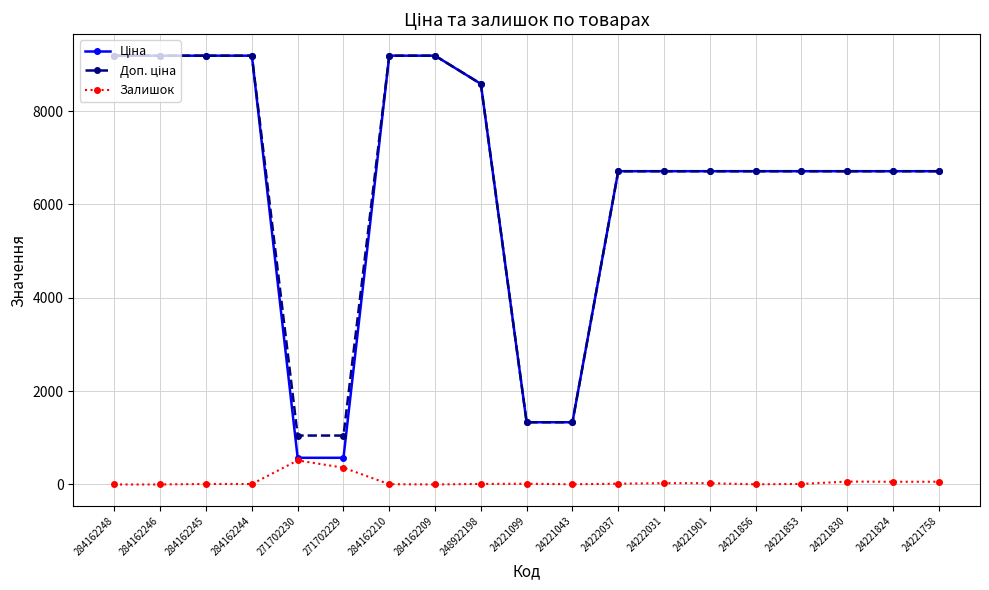

How many data points does each series have?

19